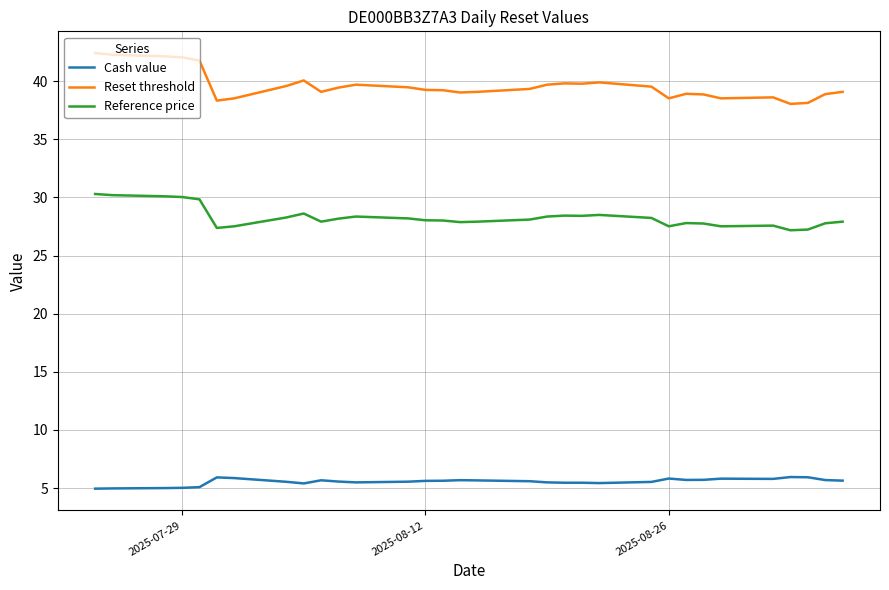

At how many categories does at least one series exceed 25?

32